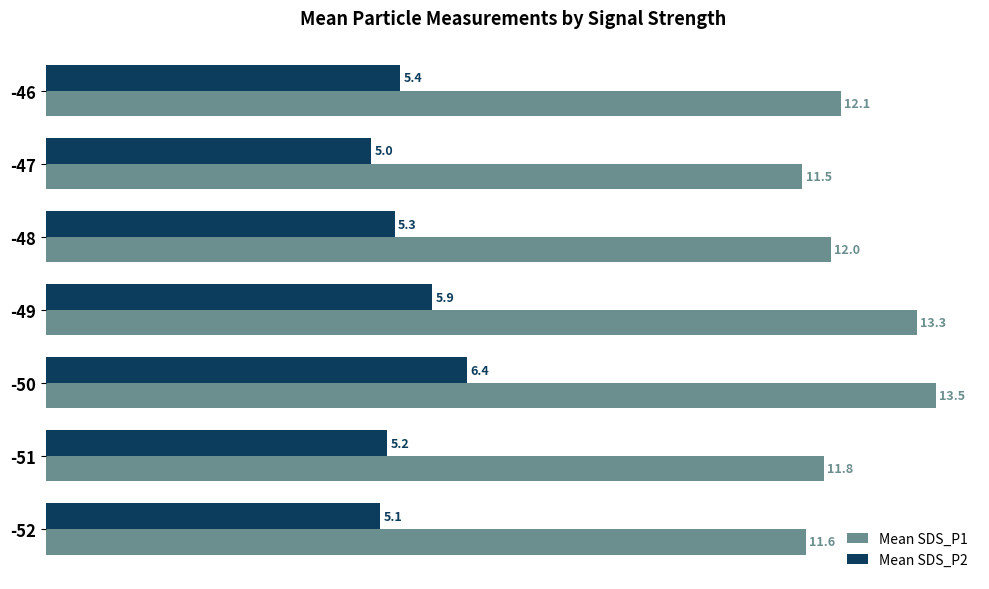

What is the highest value of the Mean SDS_P1 series?

13.5